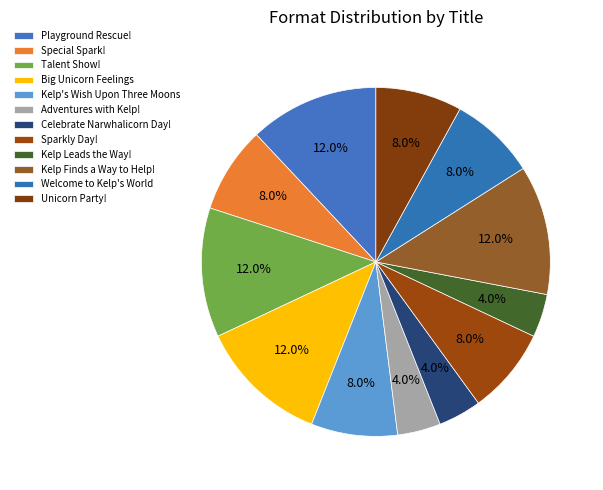

Which category has the biggest portion of the pie?

Playground Rescue!